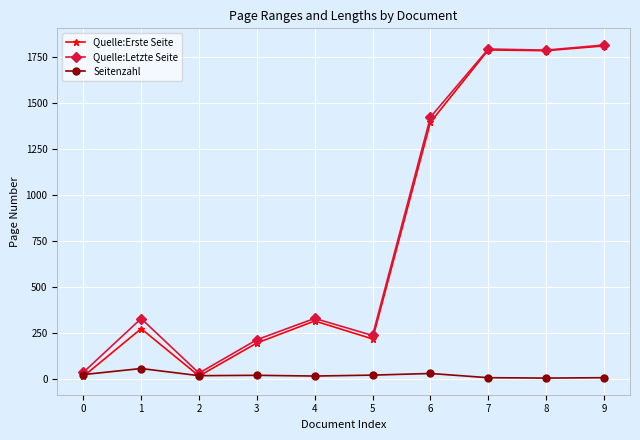

Which series changed the most between 2 and 3?

Quelle:Letzte Seite